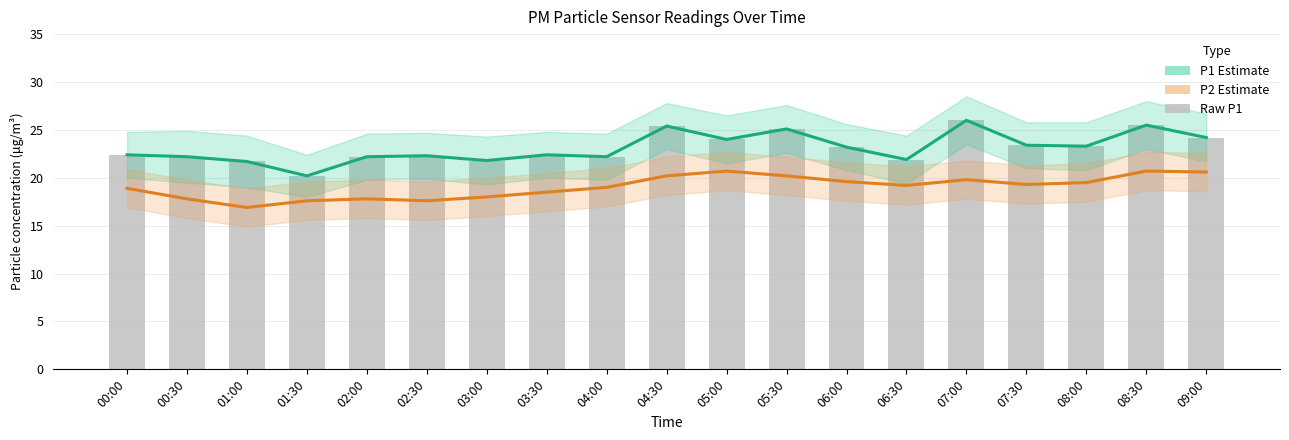

Reading right to left, list all the values displayed in this chart.

P1 Estimate: 24.2	25.5	23.3	23.4	26.0	21.9	23.2	25.1	24.0	25.4	22.2	22.4	21.8	22.3	22.2	20.2	21.7	22.2	22.4
P2 Estimate: 20.6	20.7	19.5	19.3	19.8	19.2	19.6	20.2	20.7	20.2	19.0	18.5	18.0	17.6	17.8	17.6	16.9	17.8	18.9
Raw P1: 24.2	25.5	23.3	23.4	26.0	21.9	23.2	25.1	24.0	25.4	22.2	22.4	21.8	22.3	22.2	20.2	21.7	22.2	22.4